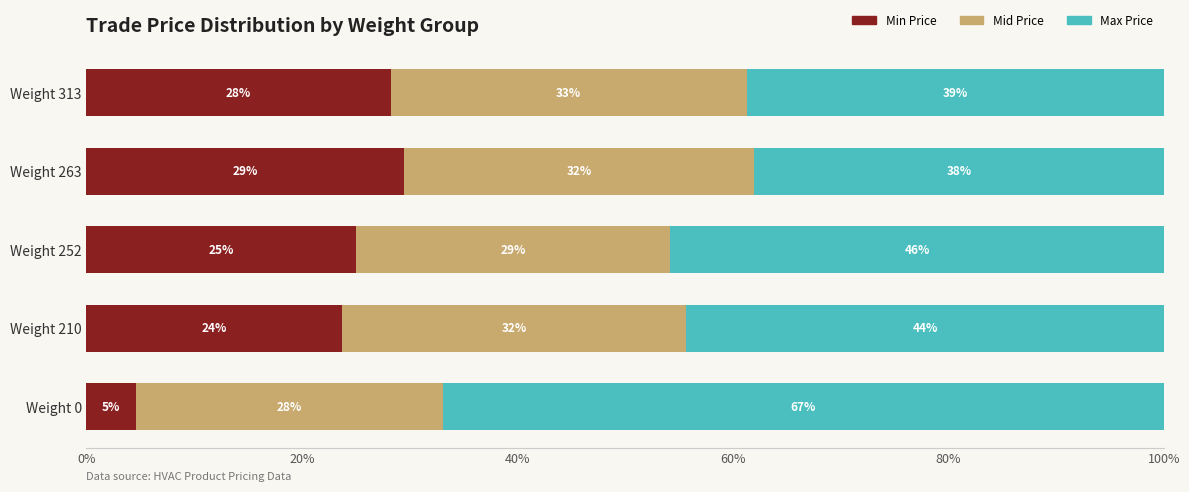

What is the minimum value for Min Price?

4.6